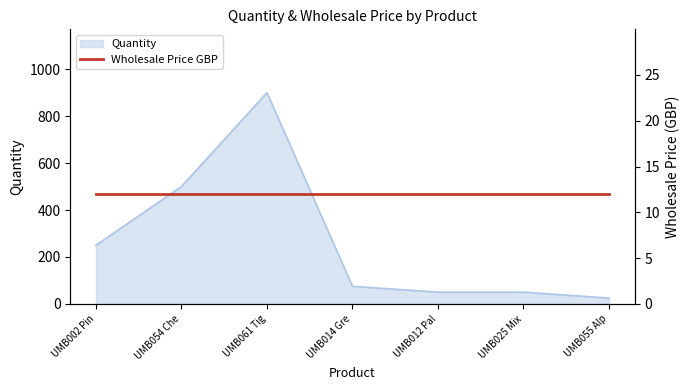

The Quantity series shows 50 at UMB025 Mix. True or false?

True